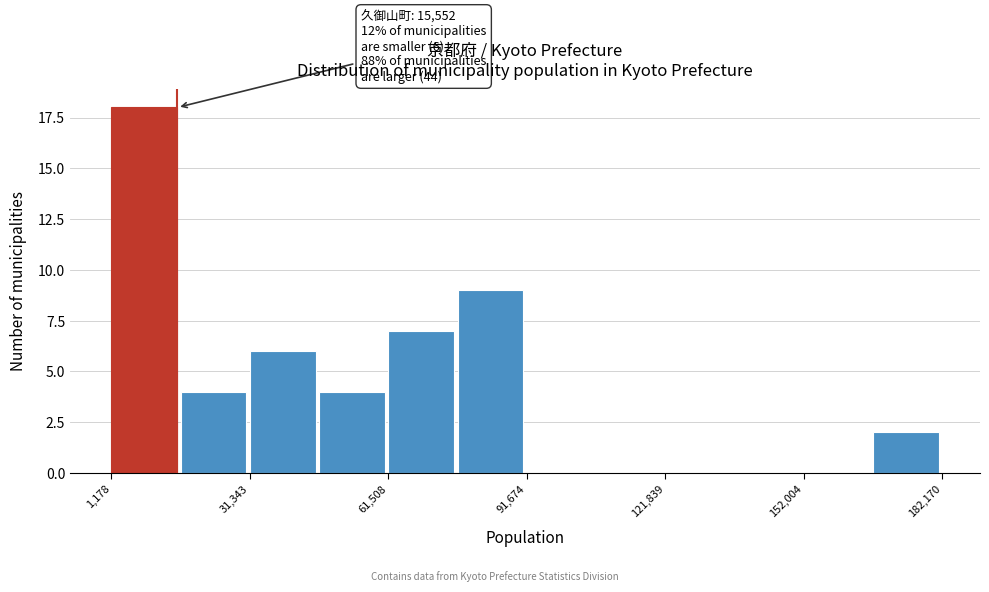

Read against the x-axis, roughly where is the centre of the tallest bar?

10000